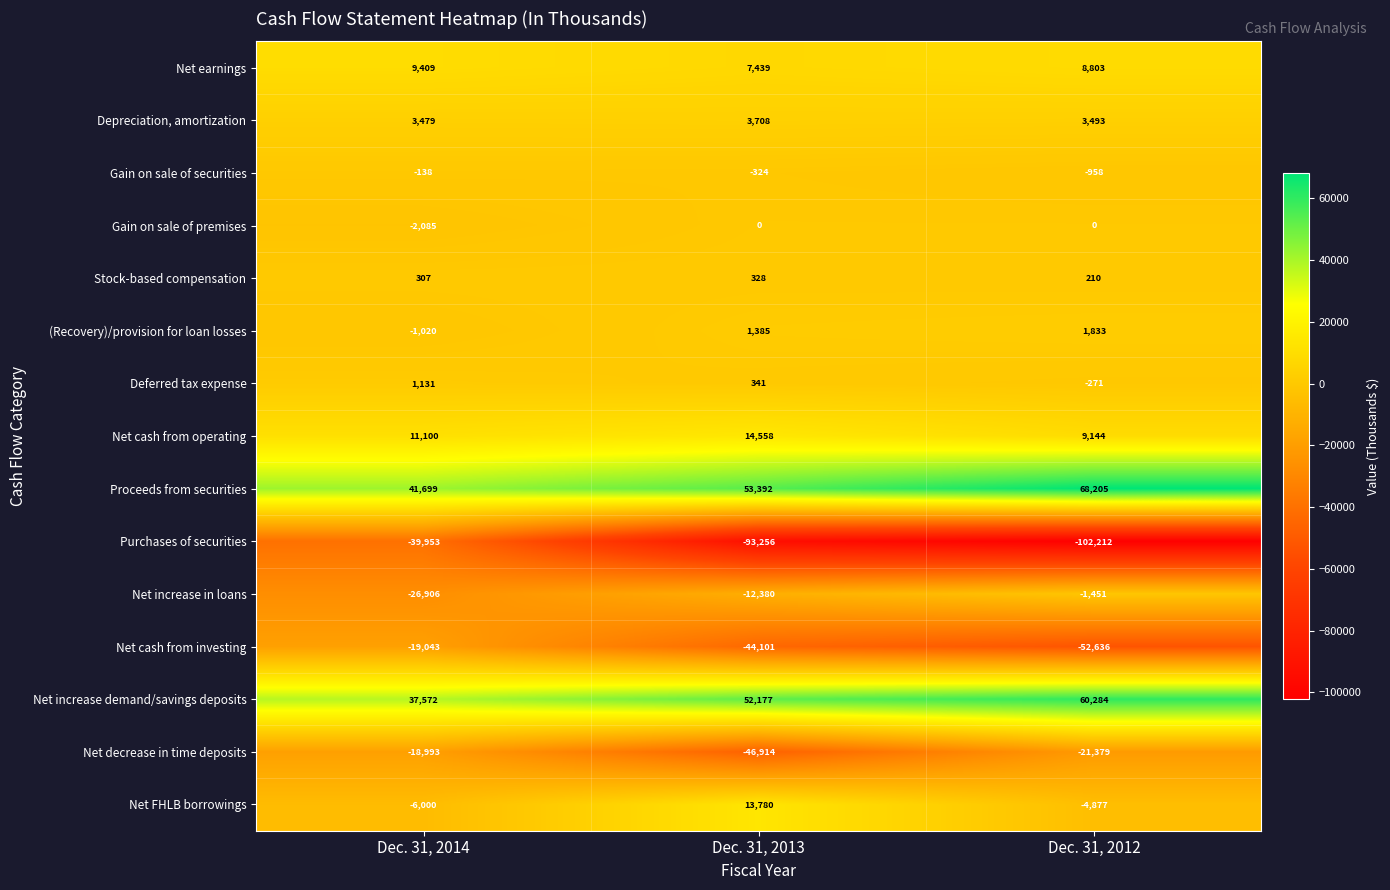

Count the Proceeds from securities values in the range 41699 to 68205.

3